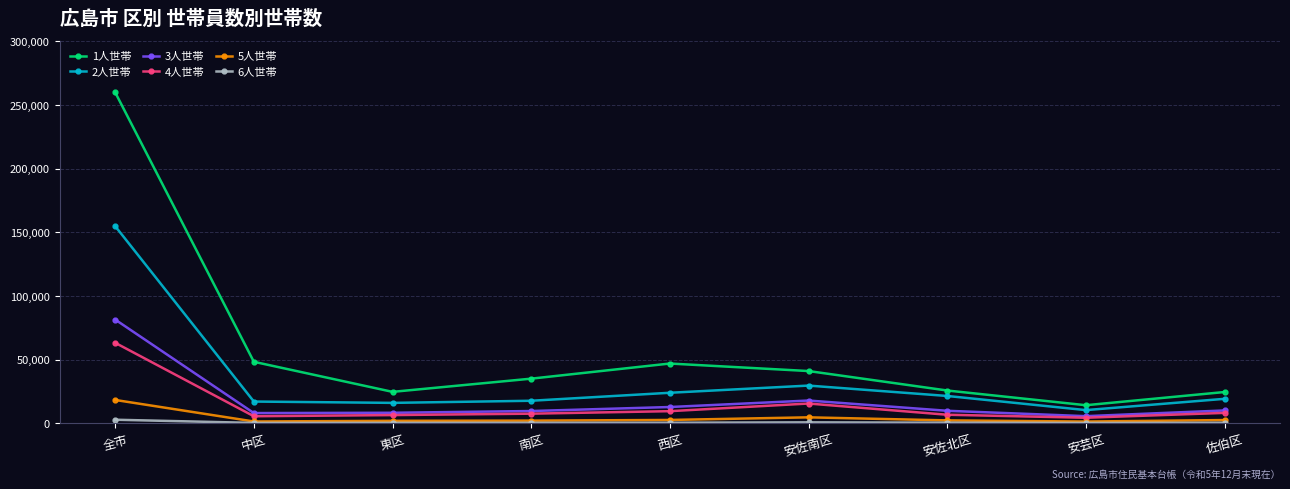

Where is the first local minimum for 1人世帯?

東区